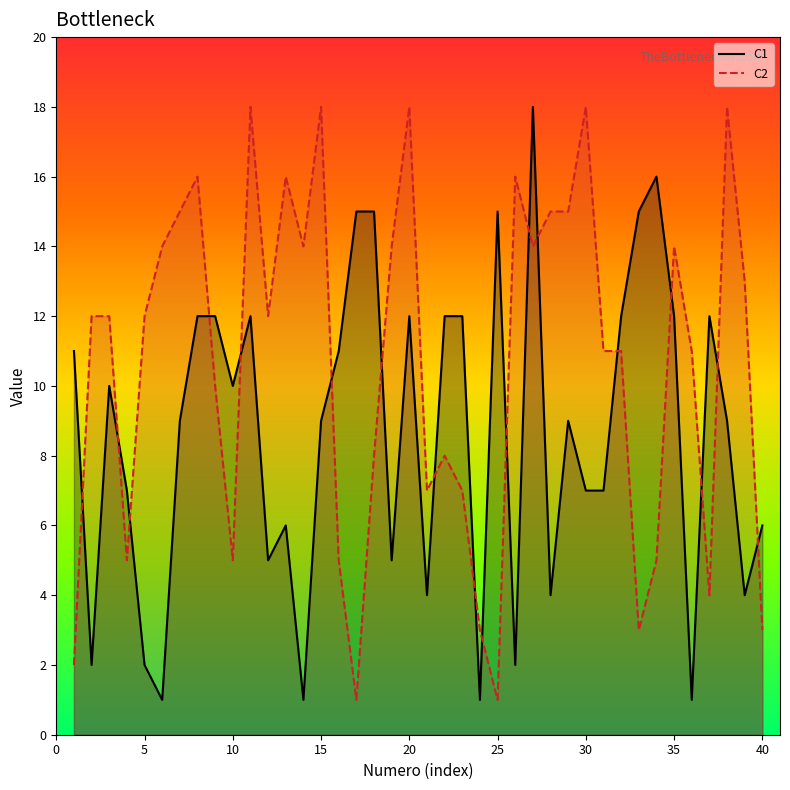

Where is the first local maximum for C1?

3